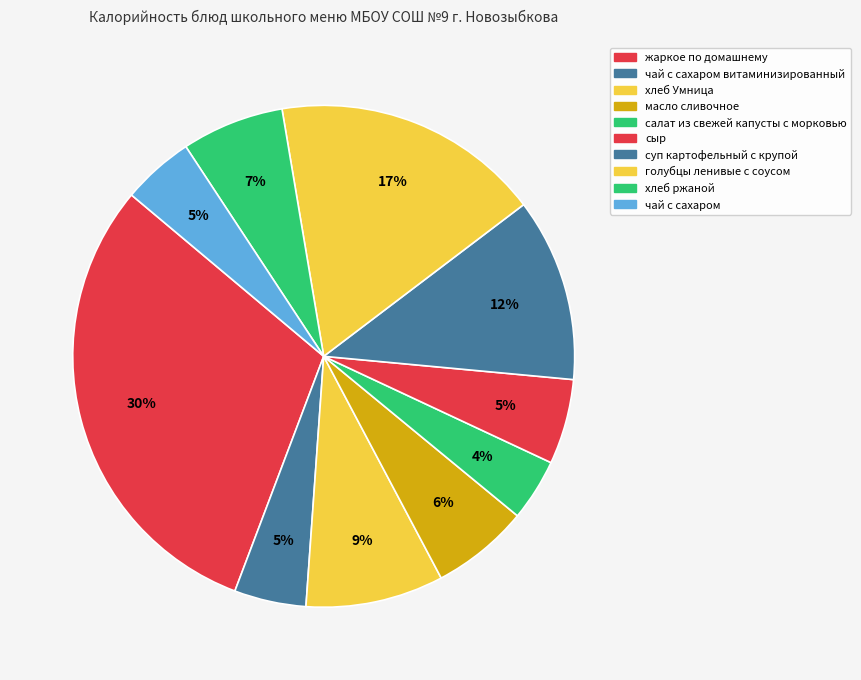

Count the number of slices in the pie.

10